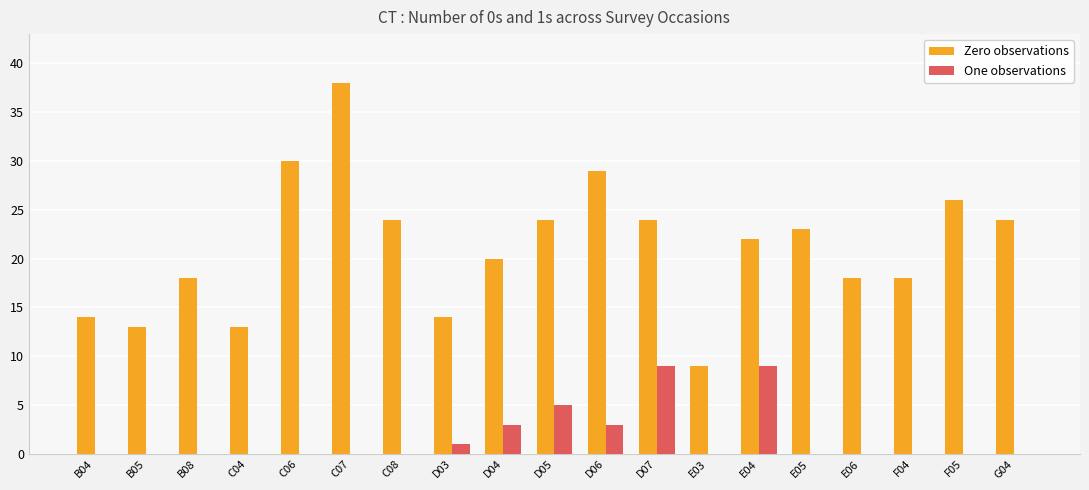

What is the sum of all Zero observations values?

401